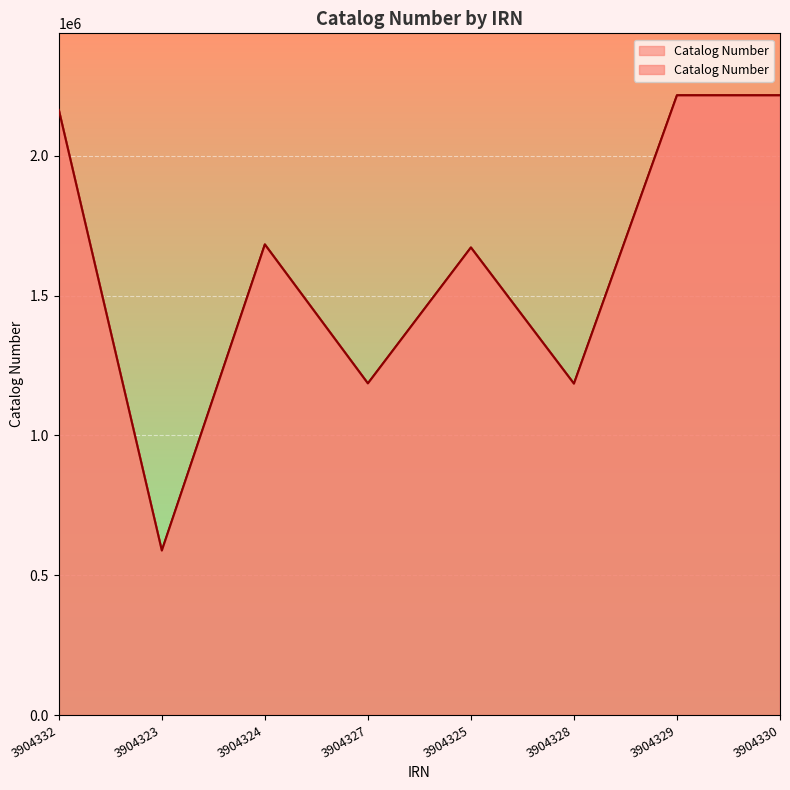

Reading left to right, extract all data points from this chart.

2164398	588324	1683007	1186089	1672203	1185205	2216481	2216458